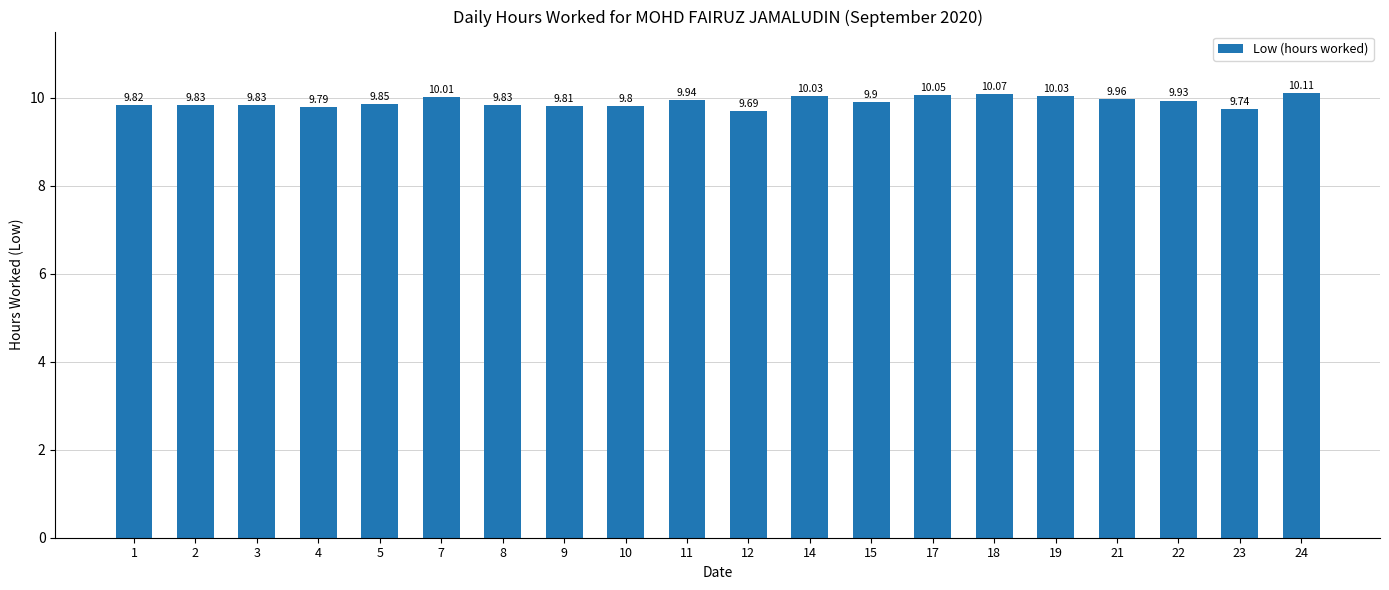

Which category has the highest value across all series?

24